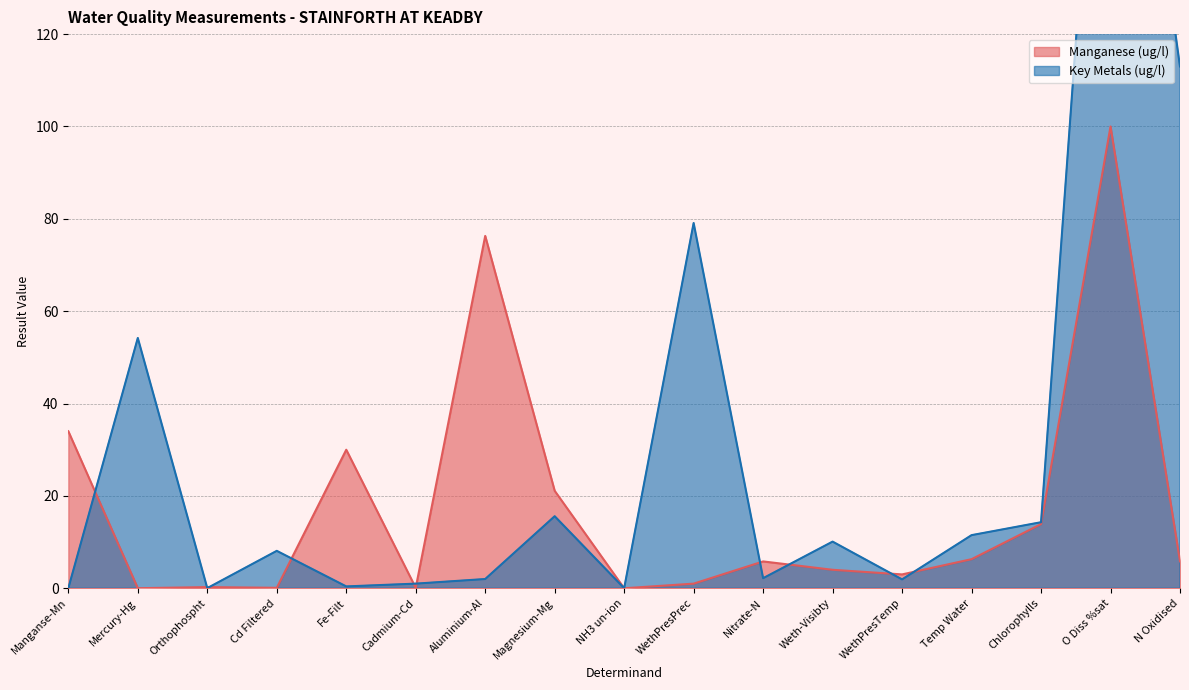

True or false: Key Metals (ug/l) has more than 2 interior local peaks.

True